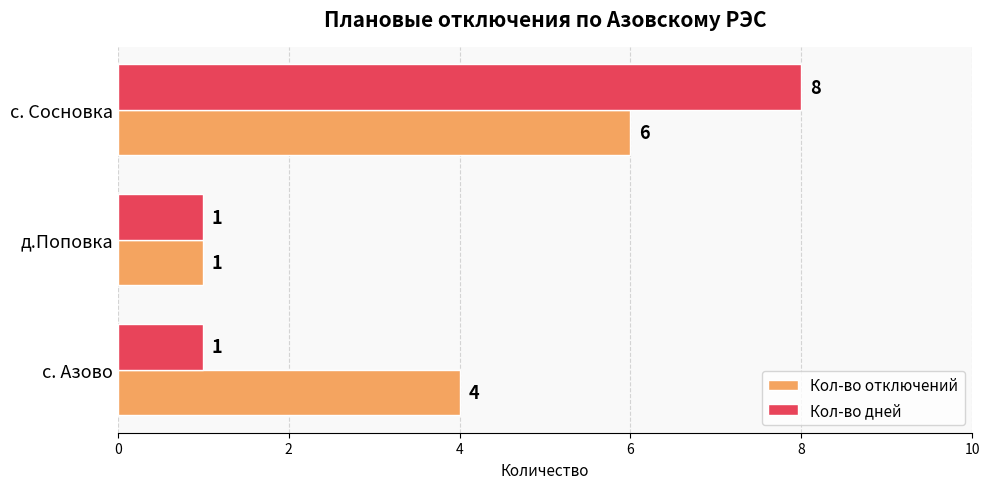

How many distinct data groups are displayed?

2